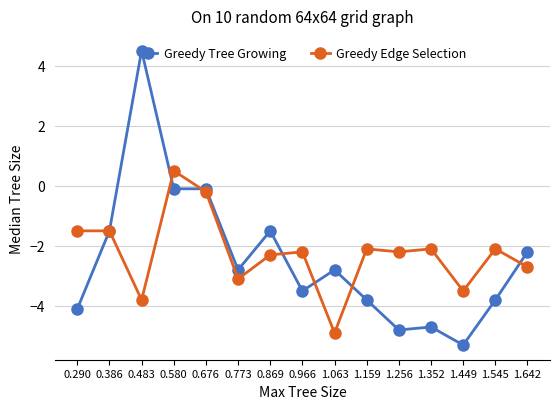

The value of Greedy Tree Growing at 1.545 is -5.8. True or false?

False